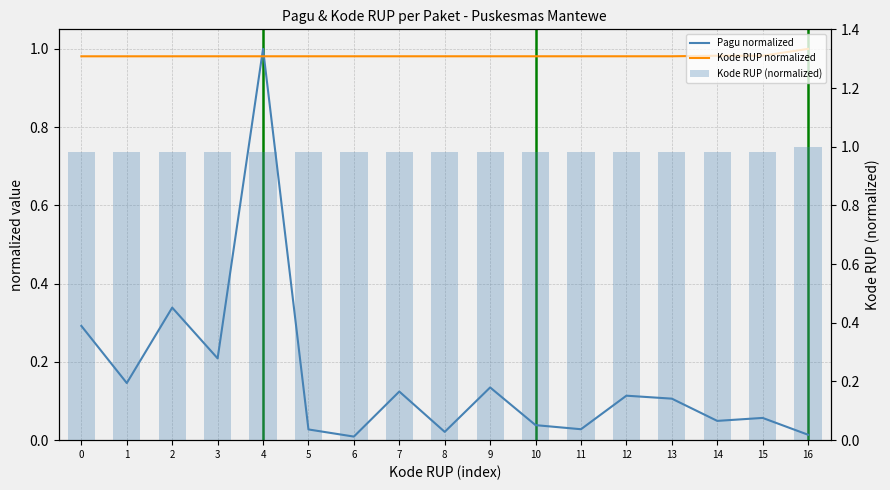

List the labels in order of Kode RUP (normalized) value, largest first.

16, 15, 14, 13, 12, 11, 10, 9, 8, 7, 6, 5, 4, 3, 2, 1, 0